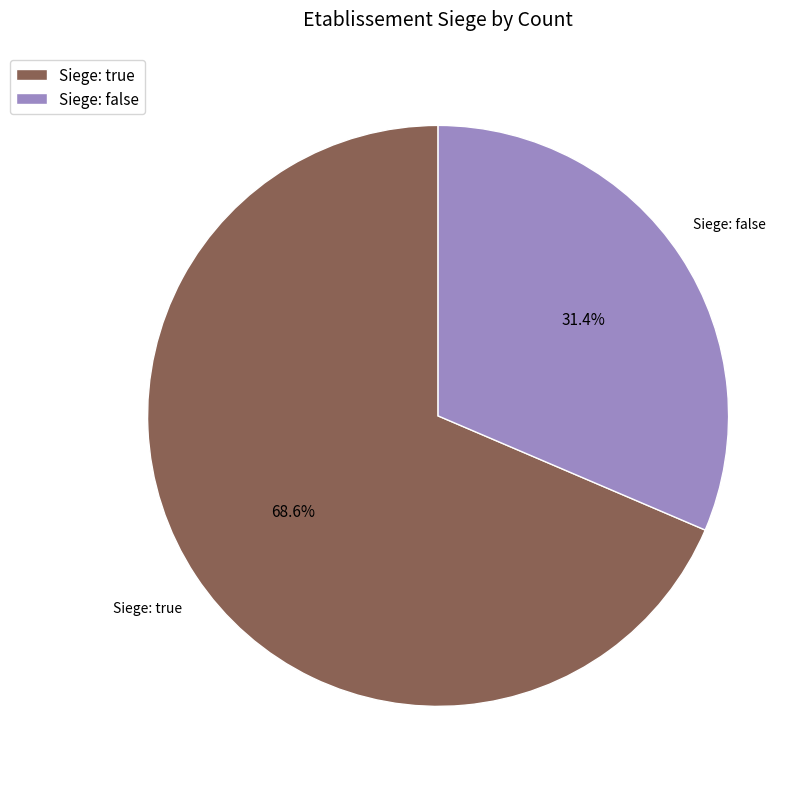

Rank the categories by value from highest to lowest.

Siege: true, Siege: false